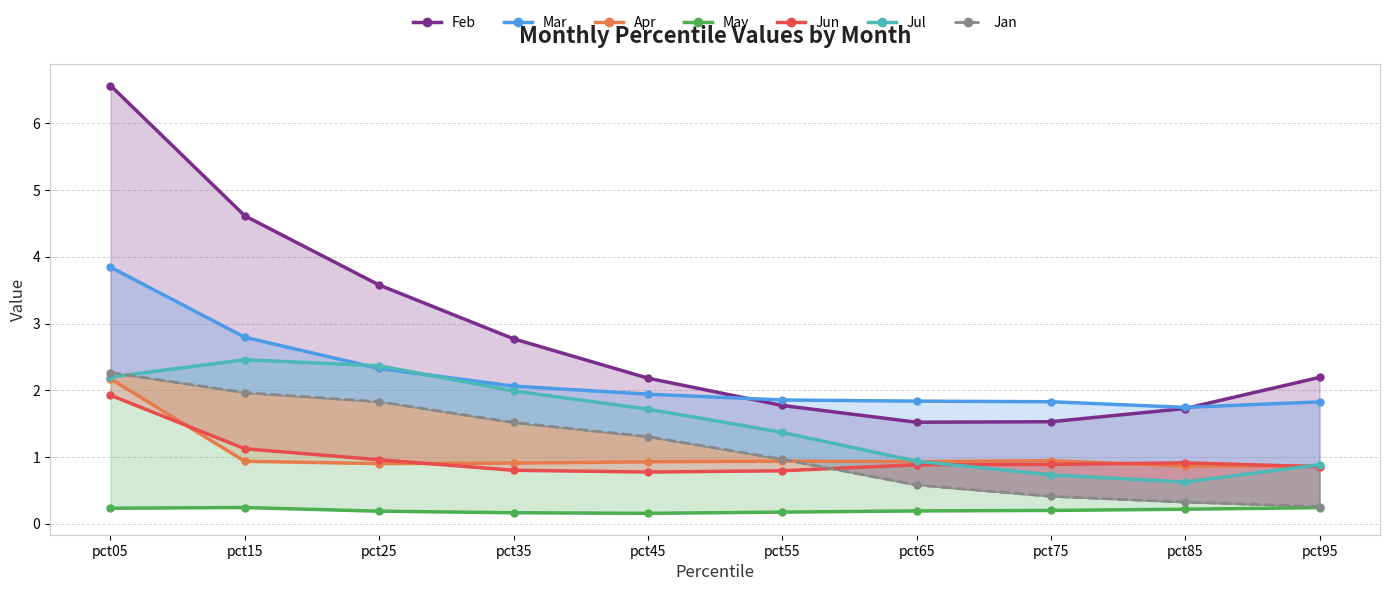

Which has a higher value, pct95 or pct15?

pct15